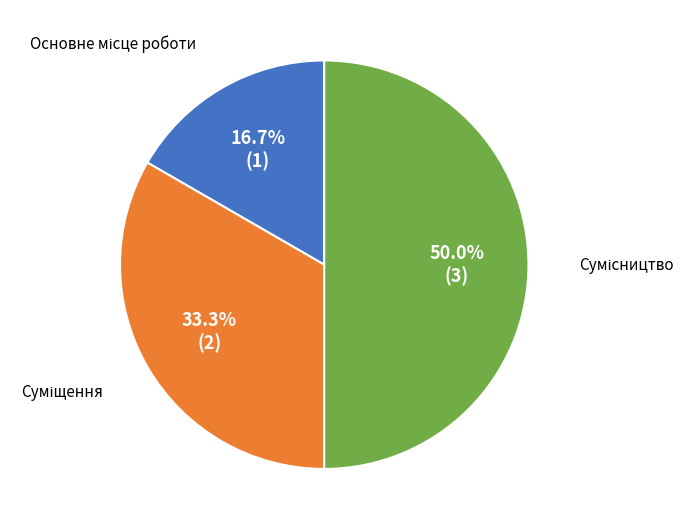

What is the largest slice in the pie chart?

Сумісництво